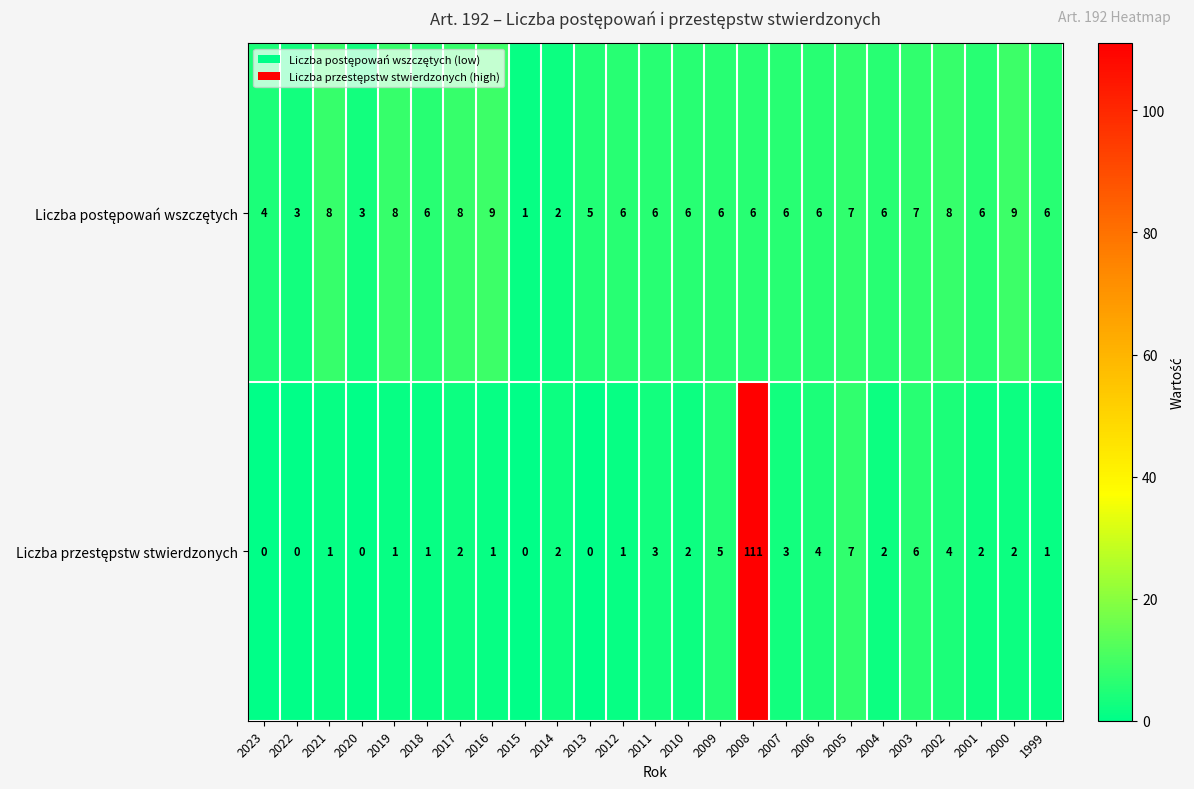

What is the difference between the highest and lowest values at 2020?

3